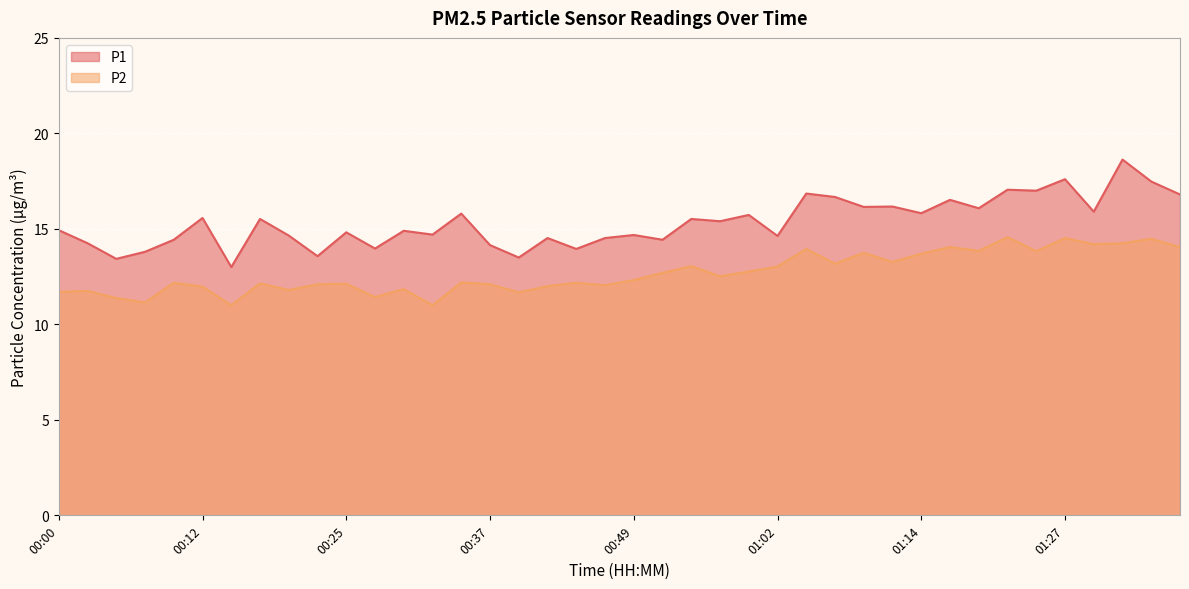

What is the total value across all series at 00:37?

26.2